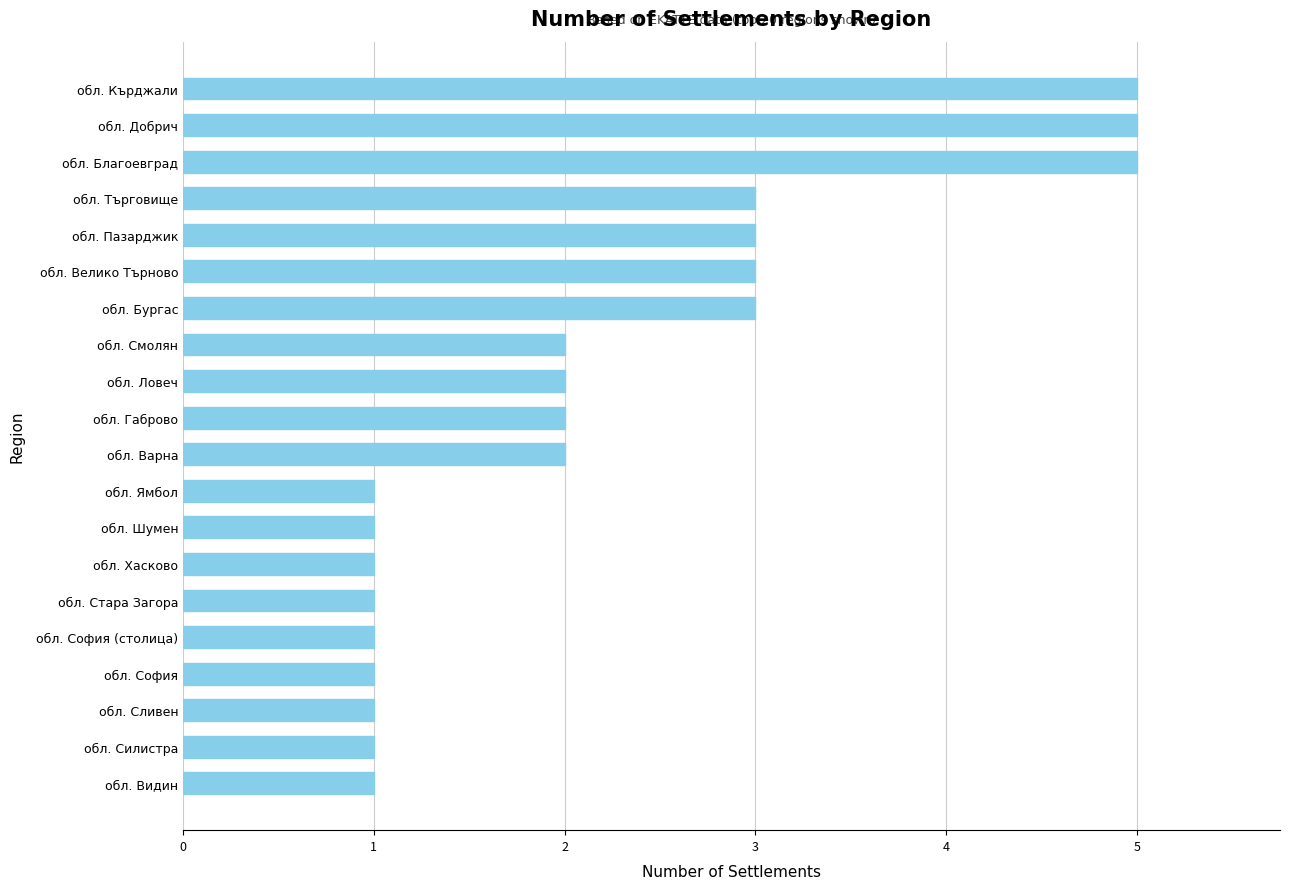

Reading top to bottom, what are all the values shown in this chart?

обл. Кърджали=5	обл. Добрич=5	обл. Благоевград=5	обл. Търговище=3	обл. Пазарджик=3	обл. Велико Търново=3	обл. Бургас=3	обл. Смолян=2	обл. Ловеч=2	обл. Габрово=2	обл. Варна=2	обл. Ямбол=1	обл. Шумен=1	обл. Хасково=1	обл. Стара Загора=1	обл. София (столица)=1	обл. София=1	обл. Сливен=1	обл. Силистра=1	обл. Видин=1